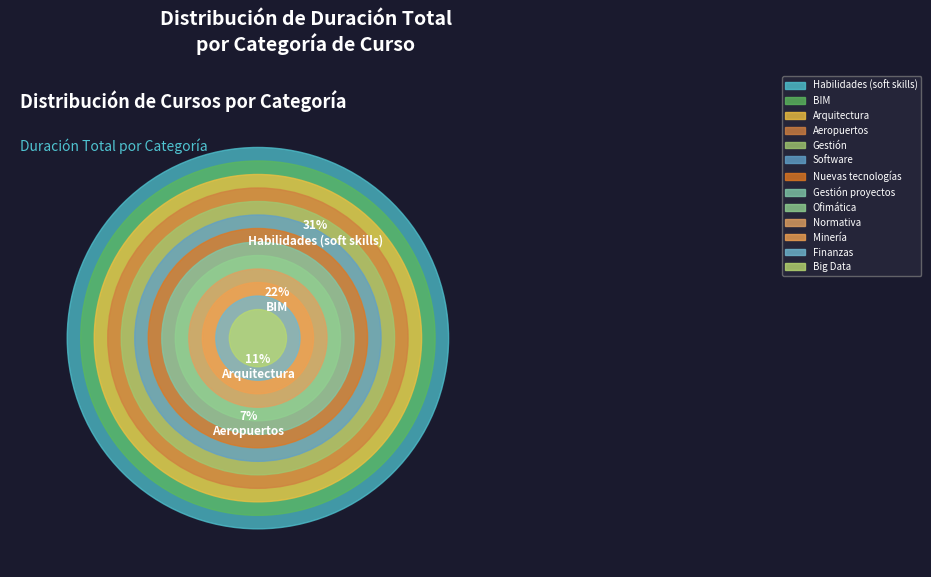

What percentage is the Gestión proyectos slice, to the nearest percent?

3%